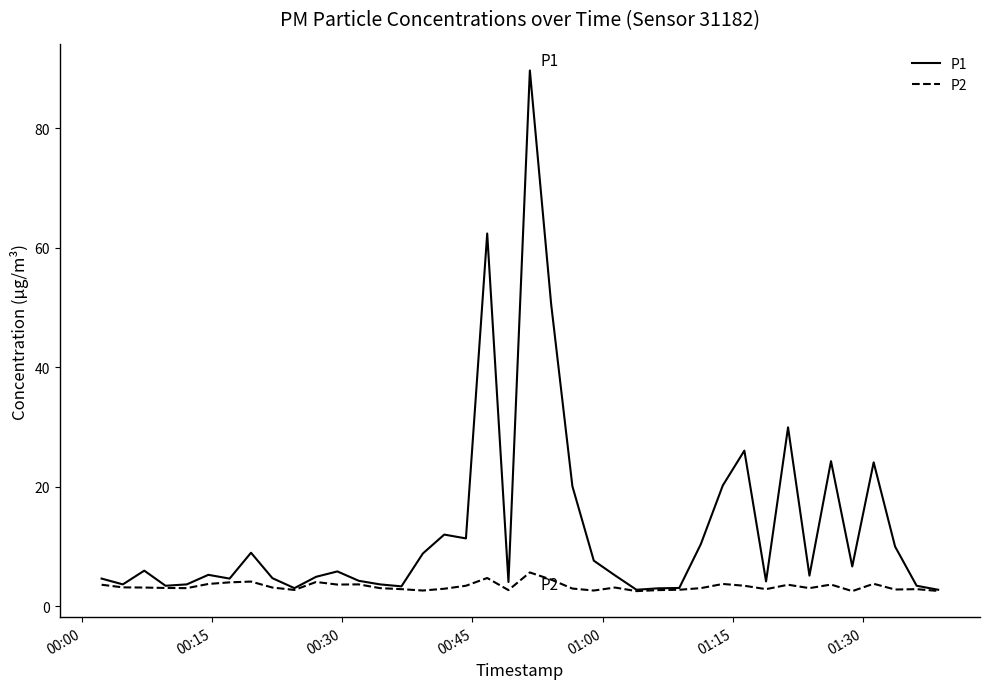

Which series has the widest spread of values?

P1